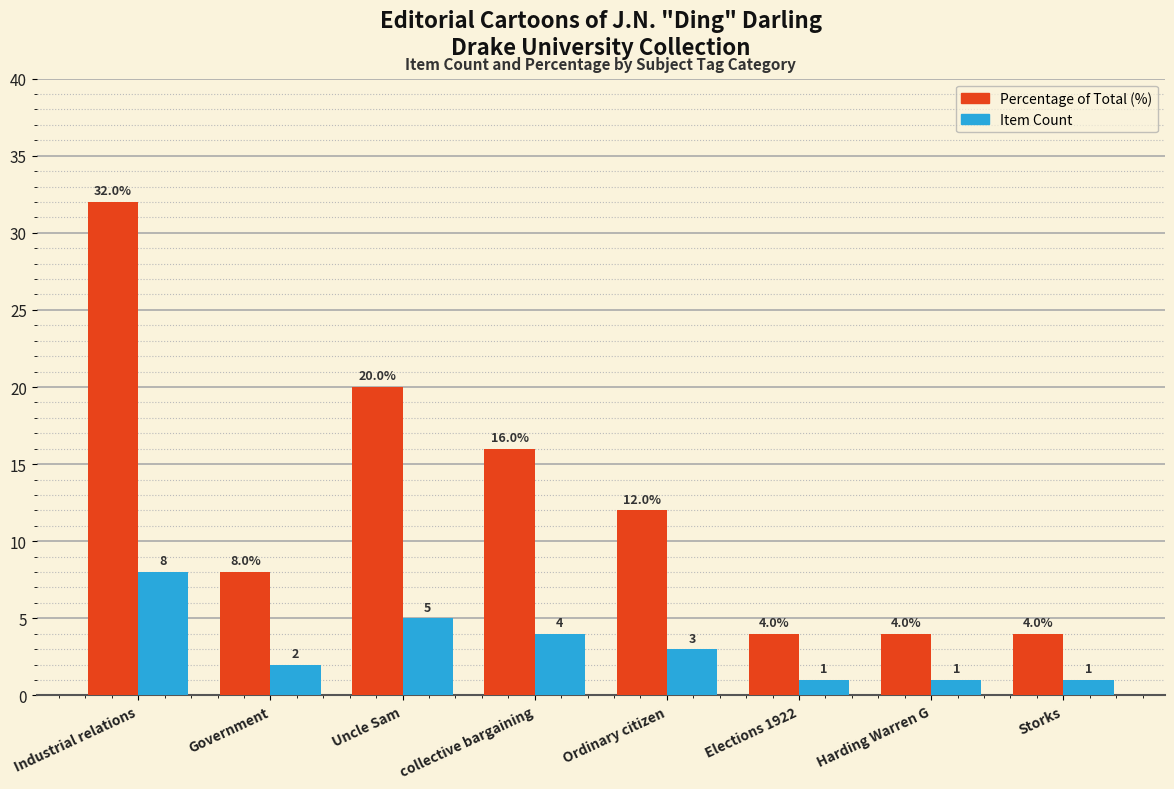

At which category does the chart reach its peak across all series?

Industrial relations